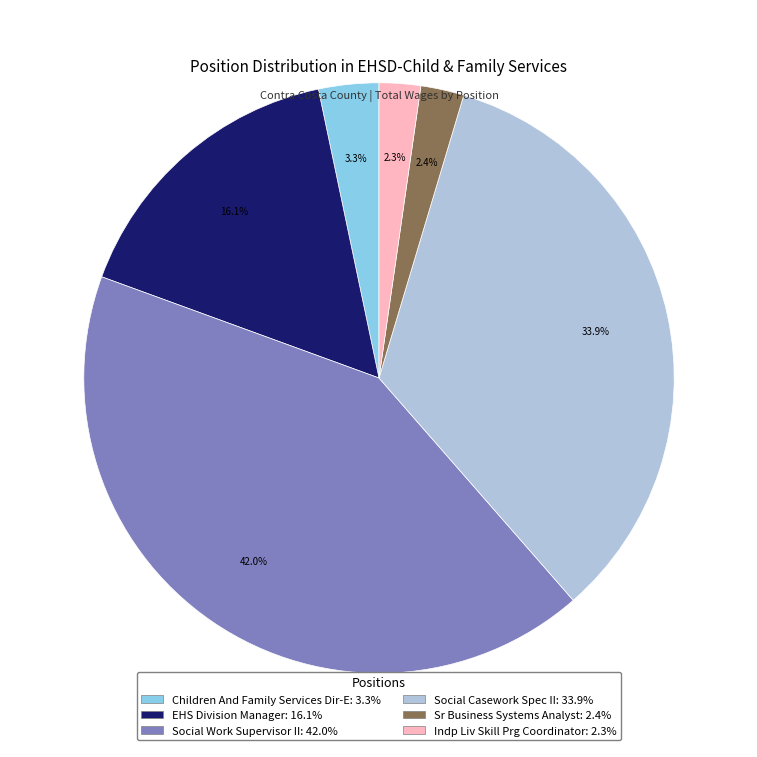

Does Sr Business Systems Analyst: 2.4% represent more than half of the total?

No